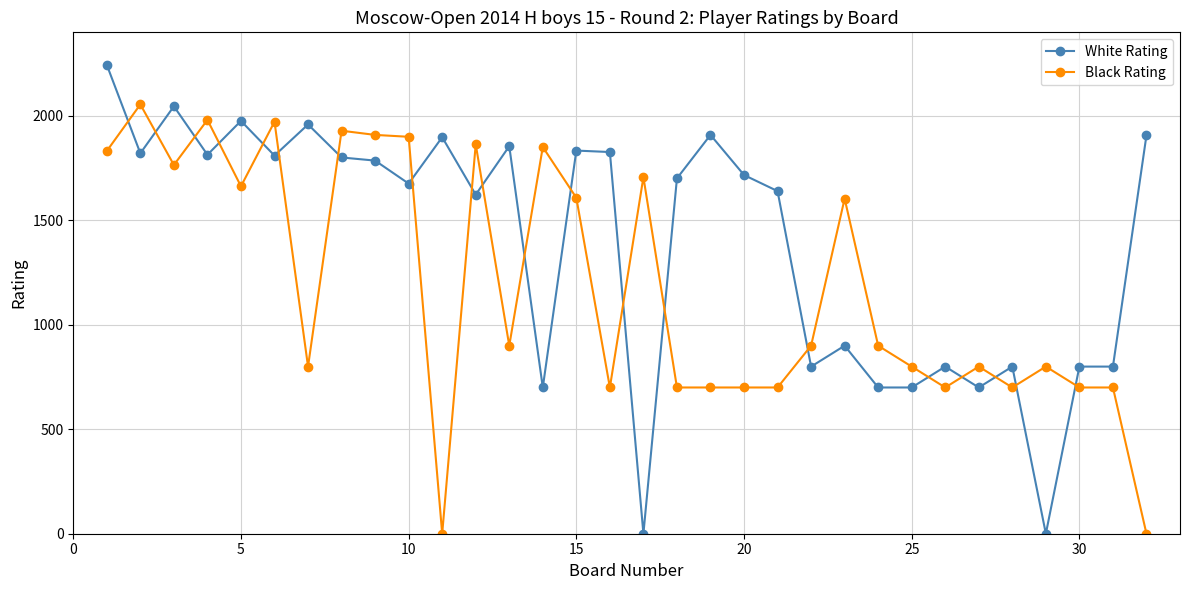

What is the sum of all Black Rating values?

37840